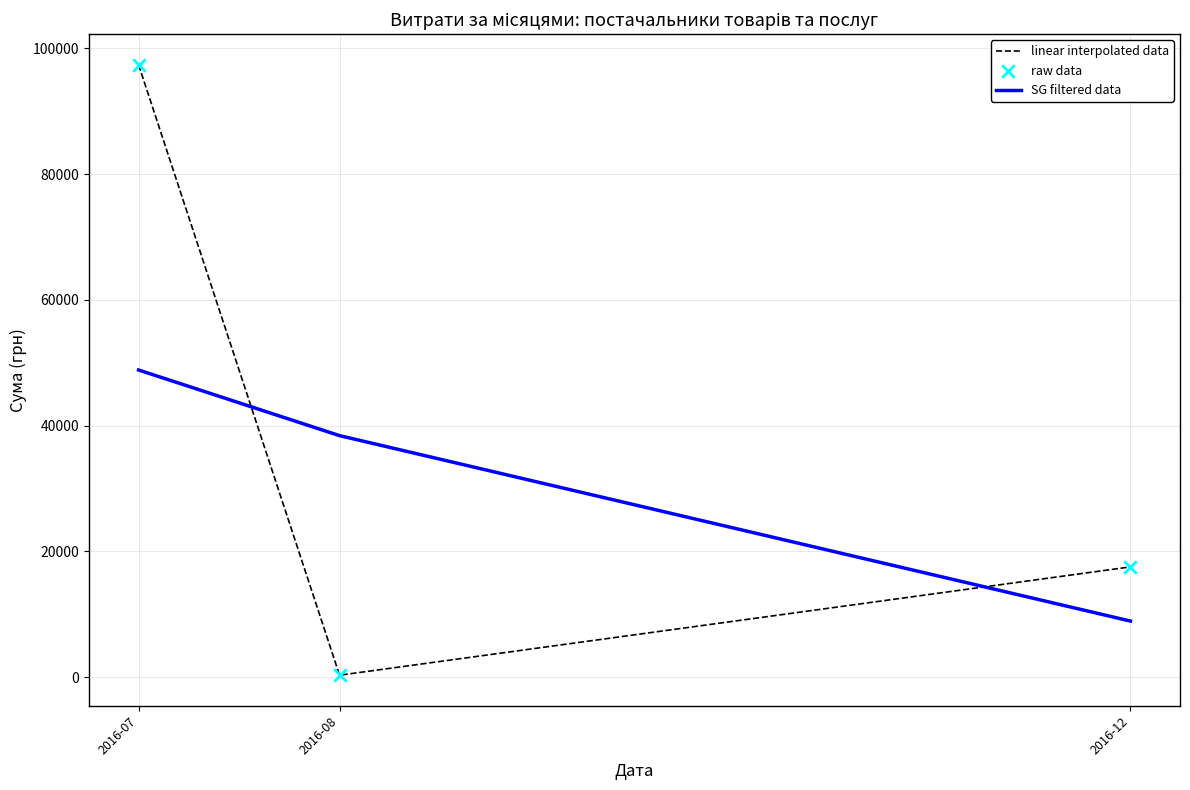

What is the difference between the highest and lowest values at 2016-12?

8613.2